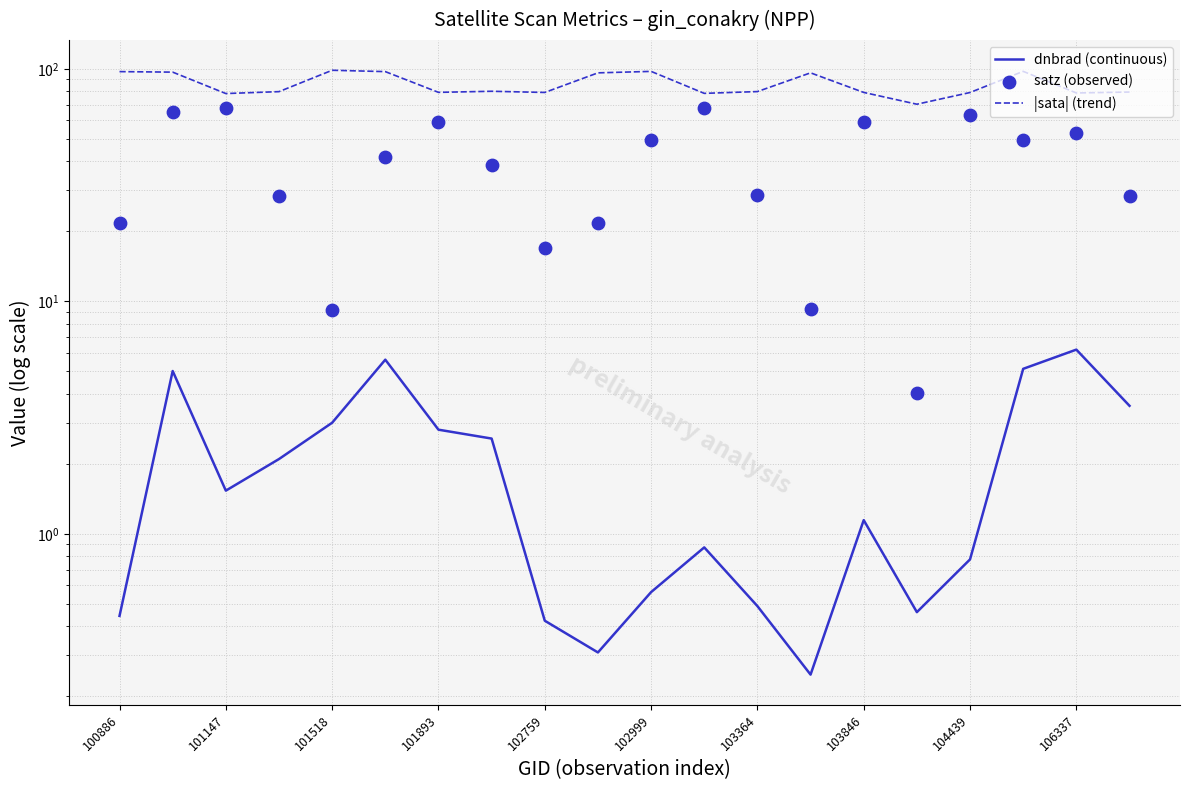

Which series reaches the minimum Y coordinate?

dnbrad (continuous)